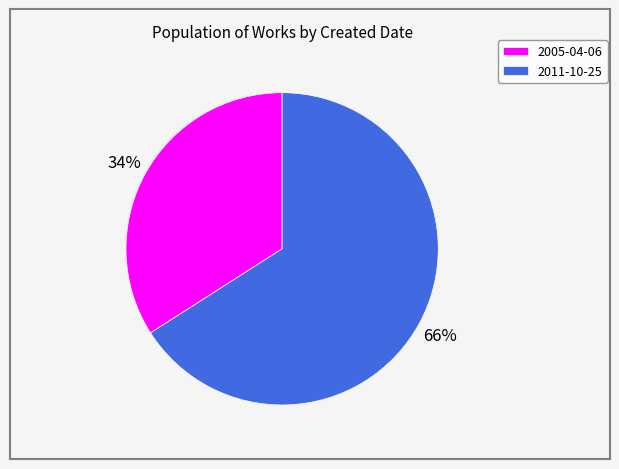

Is the sum of 2011-10-25 and 2005-04-06 greater than half?

Yes